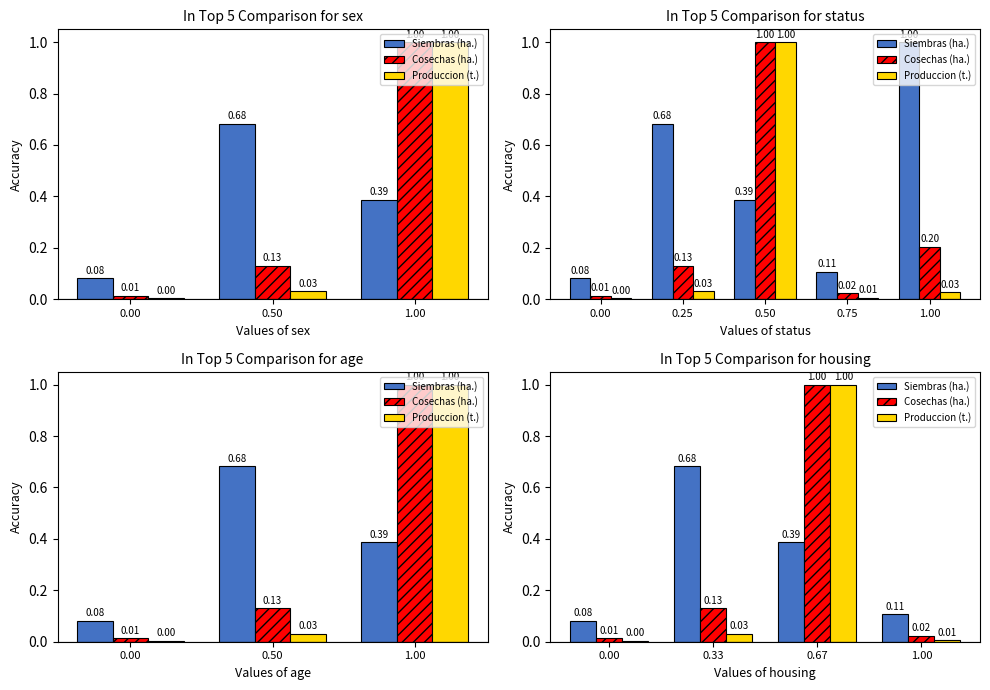

What is the sum of all Produccion (t.) values?

1.0